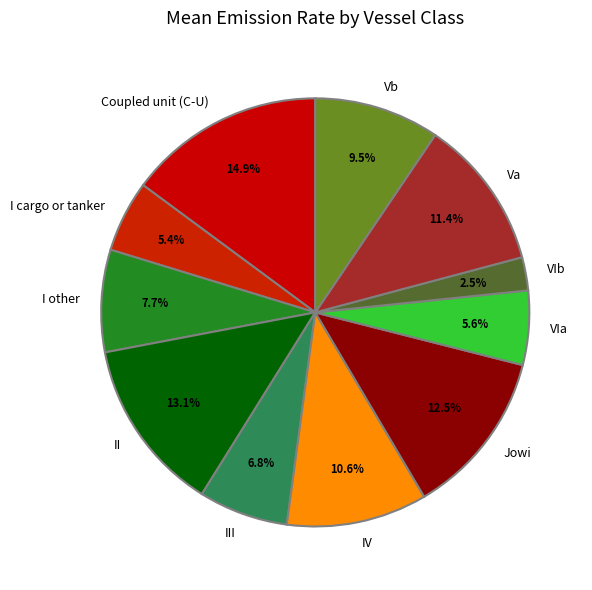

What percentage is the IV slice, to the nearest percent?

11%